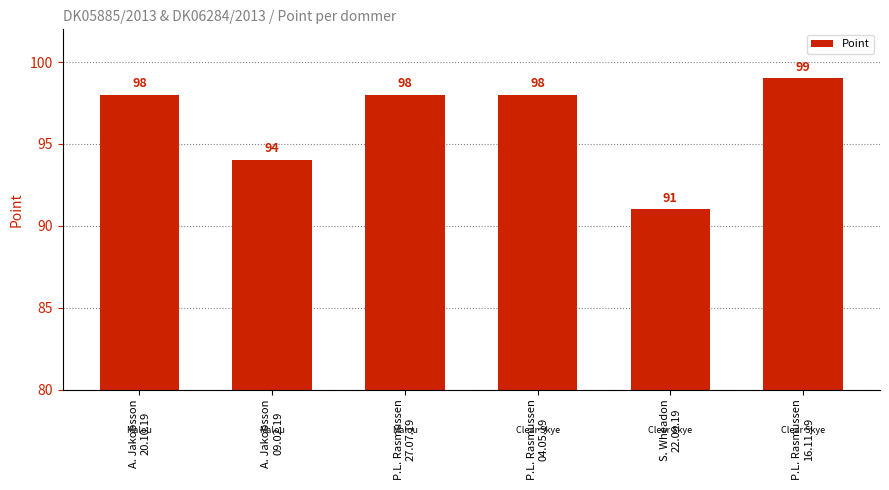

Reading left to right, what are all the values shown in this chart?

98	94	98	98	91	99